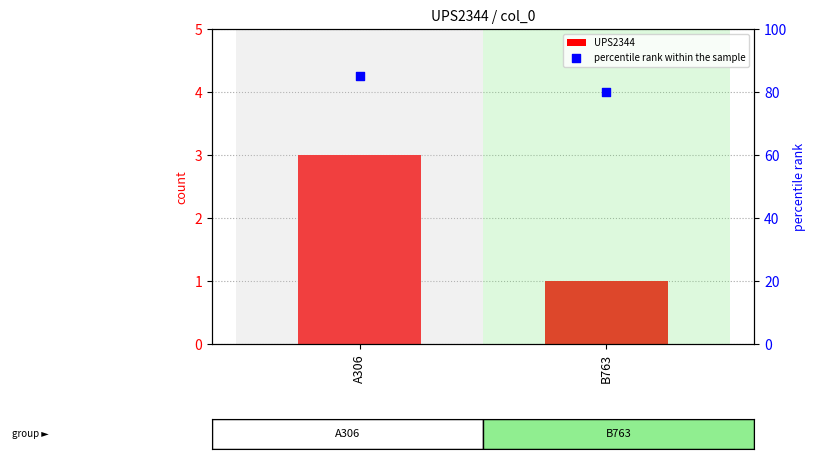

What are all the series names shown in the legend?

UPS2344, percentile rank within the sample